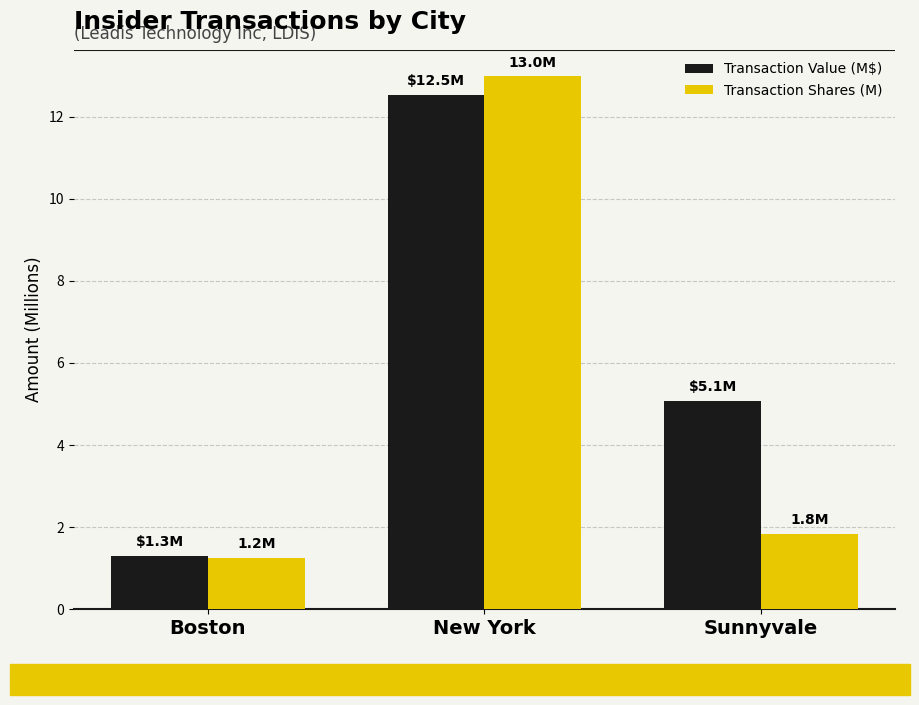

What is the spread (max minus min) of values at Sunnyvale?

3.2